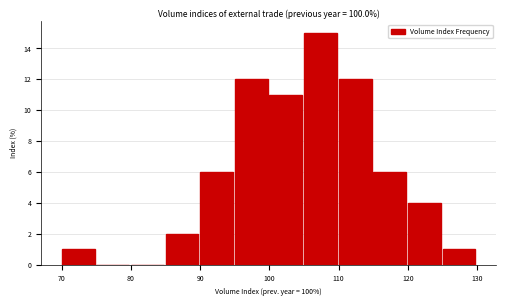

Reading left to right, transcribe this chart: for each bar, give the range it covers on the x-axis and its height. The values are not printed on the chart, so give them approximately, as read against the axis.

70 to 75: 1
75 to 80: 0
80 to 85: 0
85 to 90: 2
90 to 95: 6
95 to 100: 12
100 to 105: 11
105 to 110: 15
110 to 115: 12
115 to 120: 6
120 to 125: 4
125 to 130: 1